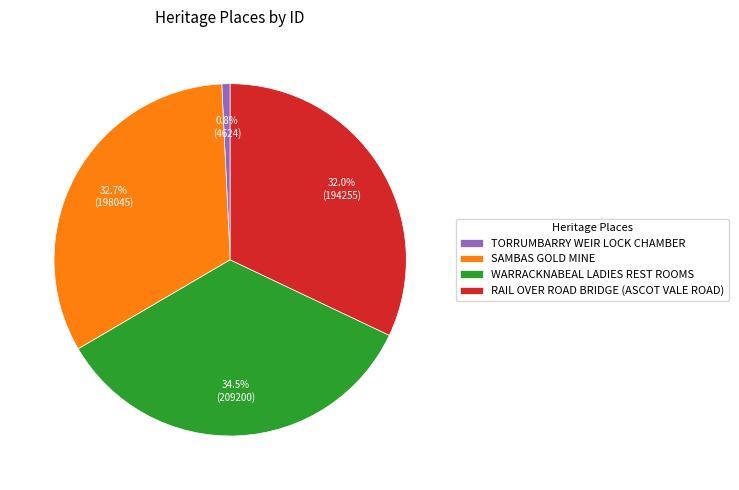

What percentage is the RAIL OVER ROAD BRIDGE (ASCOT VALE ROAD) slice, to the nearest percent?

32%